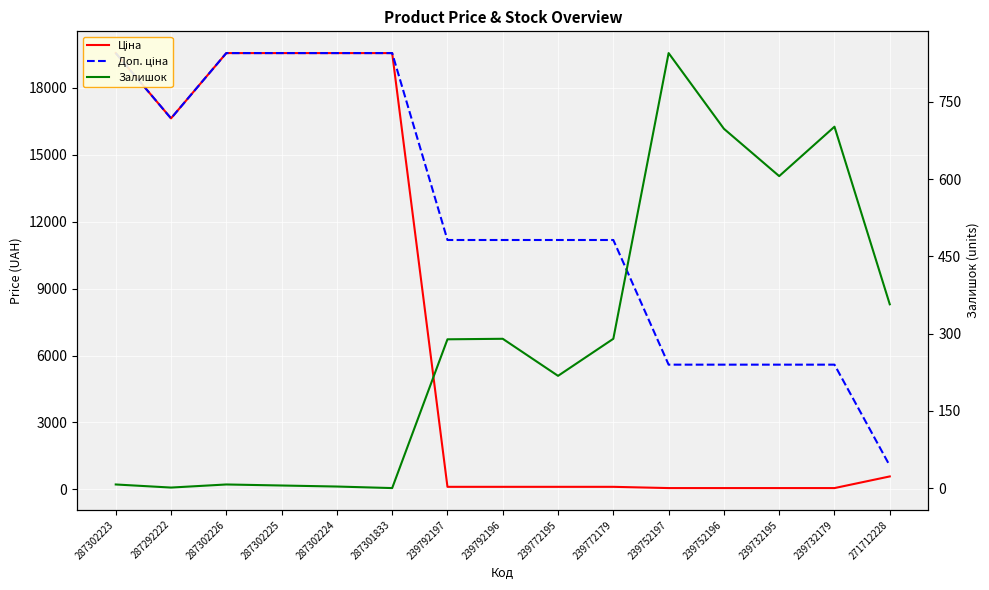

What is the value of the Доп. ціна point at the 6th from the left?

19564.9